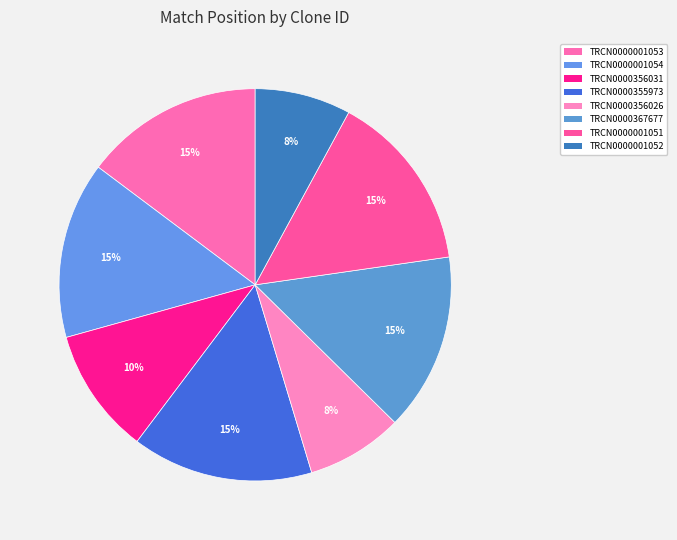

What is the smallest slice in the pie chart?

TRCN0000001052